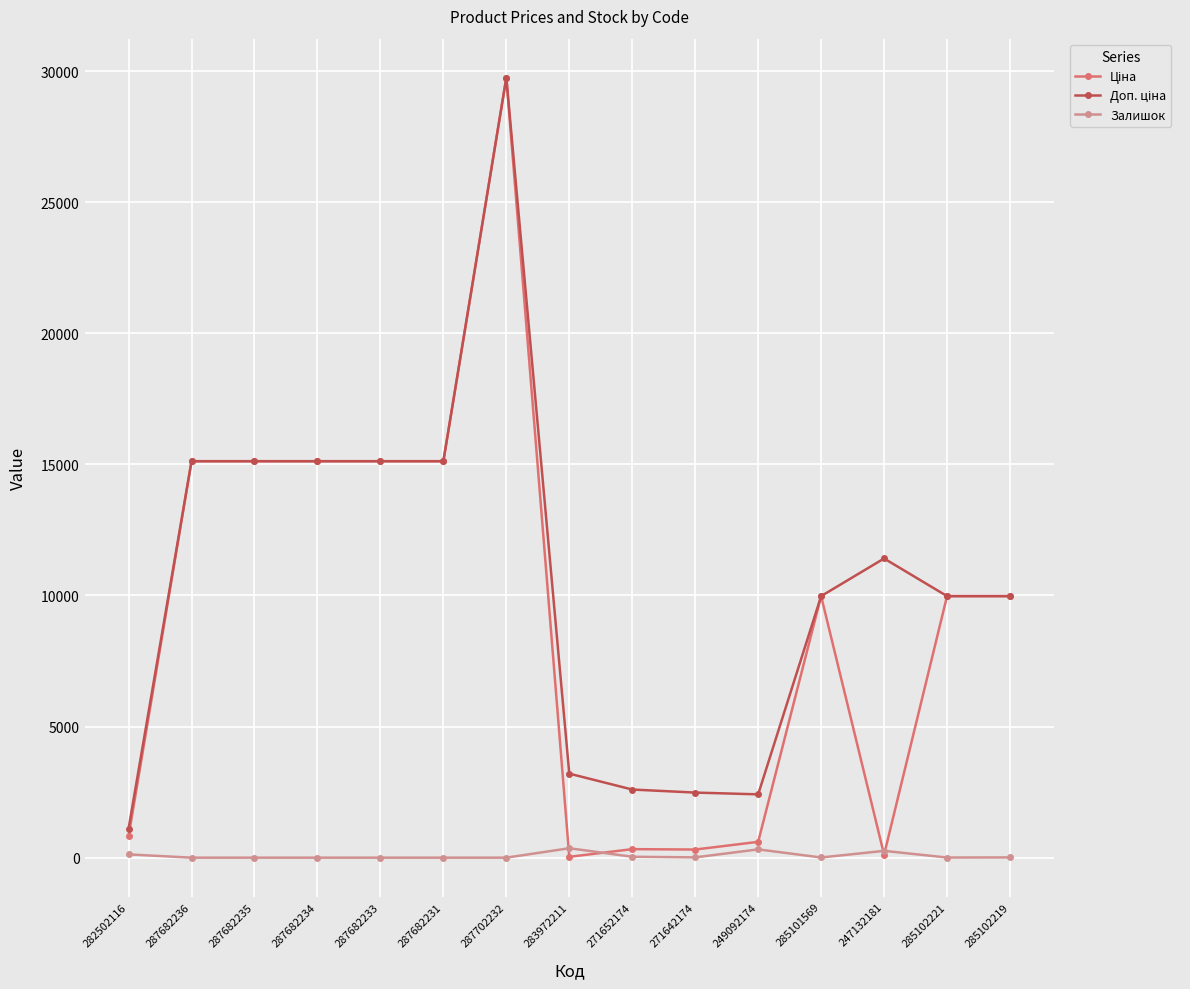

What is the label of the 3rd point from the left?

287682235